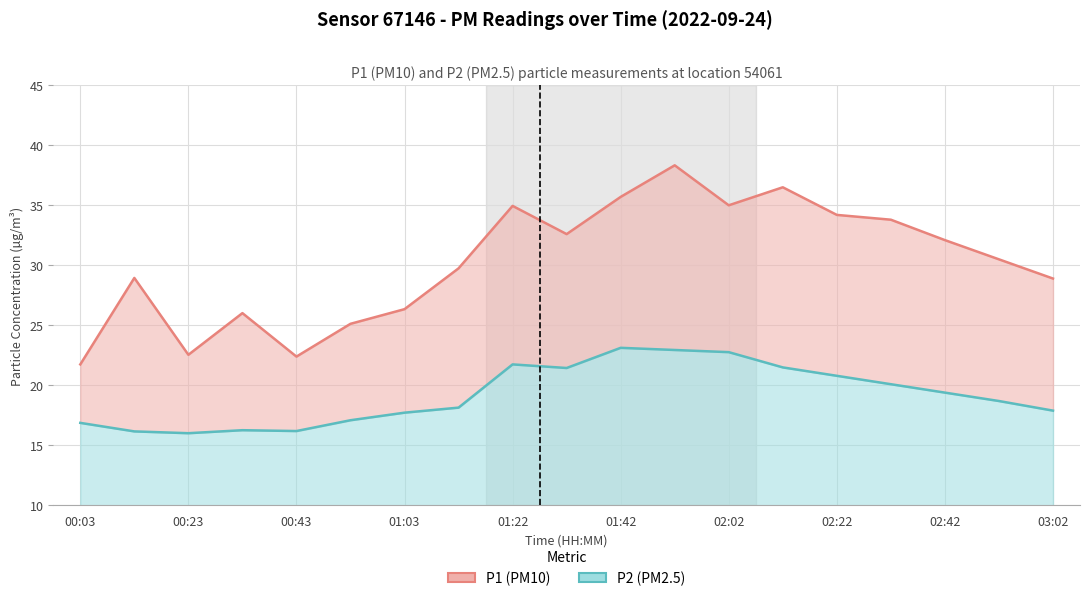

In P1, how many points are higher than both neighbors (excluding endpoints)?

5